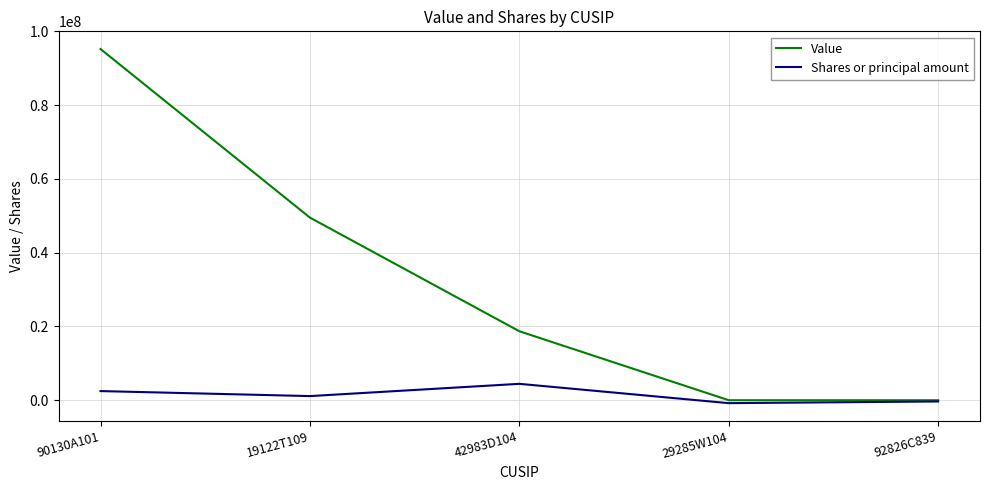

At which category is the sum across all series the highest?

90130A101